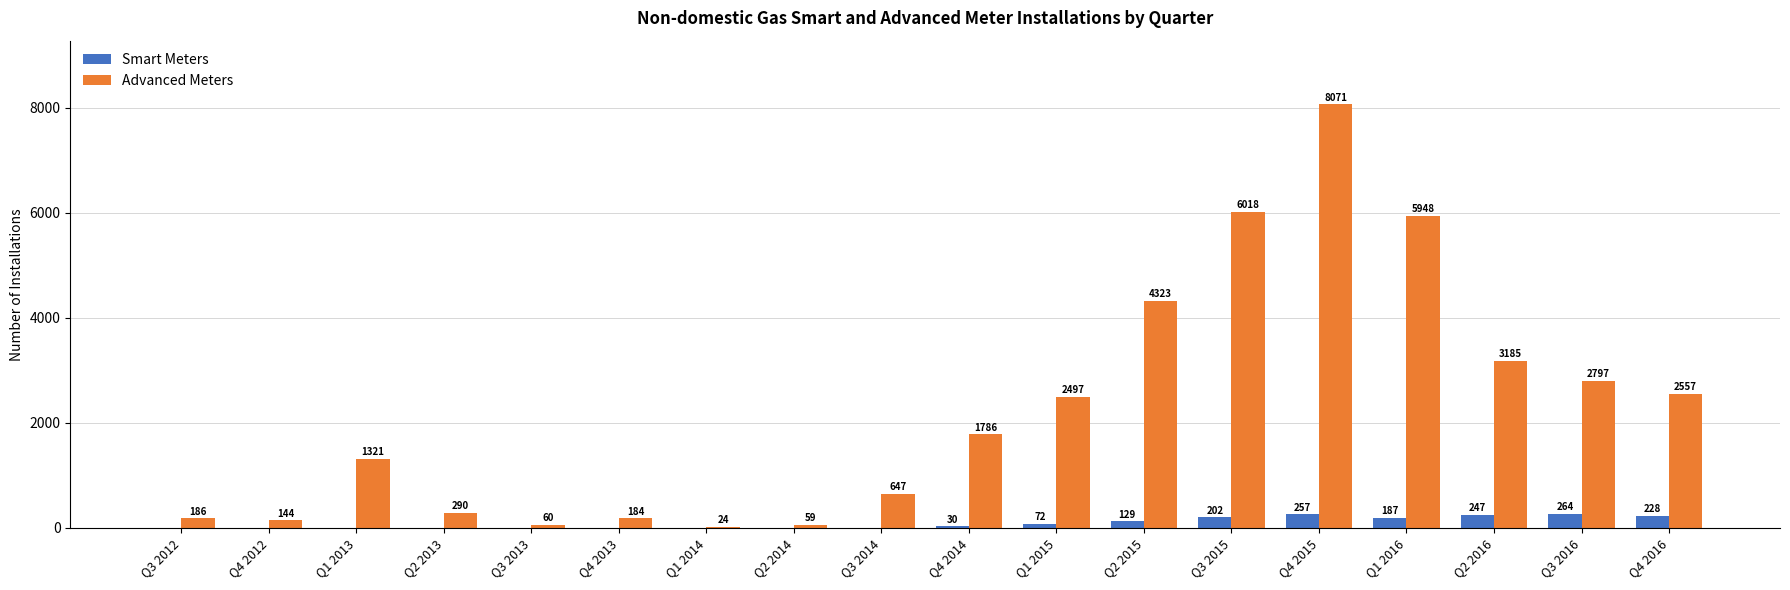

What is the total value across all series at Q3 2015?

6220